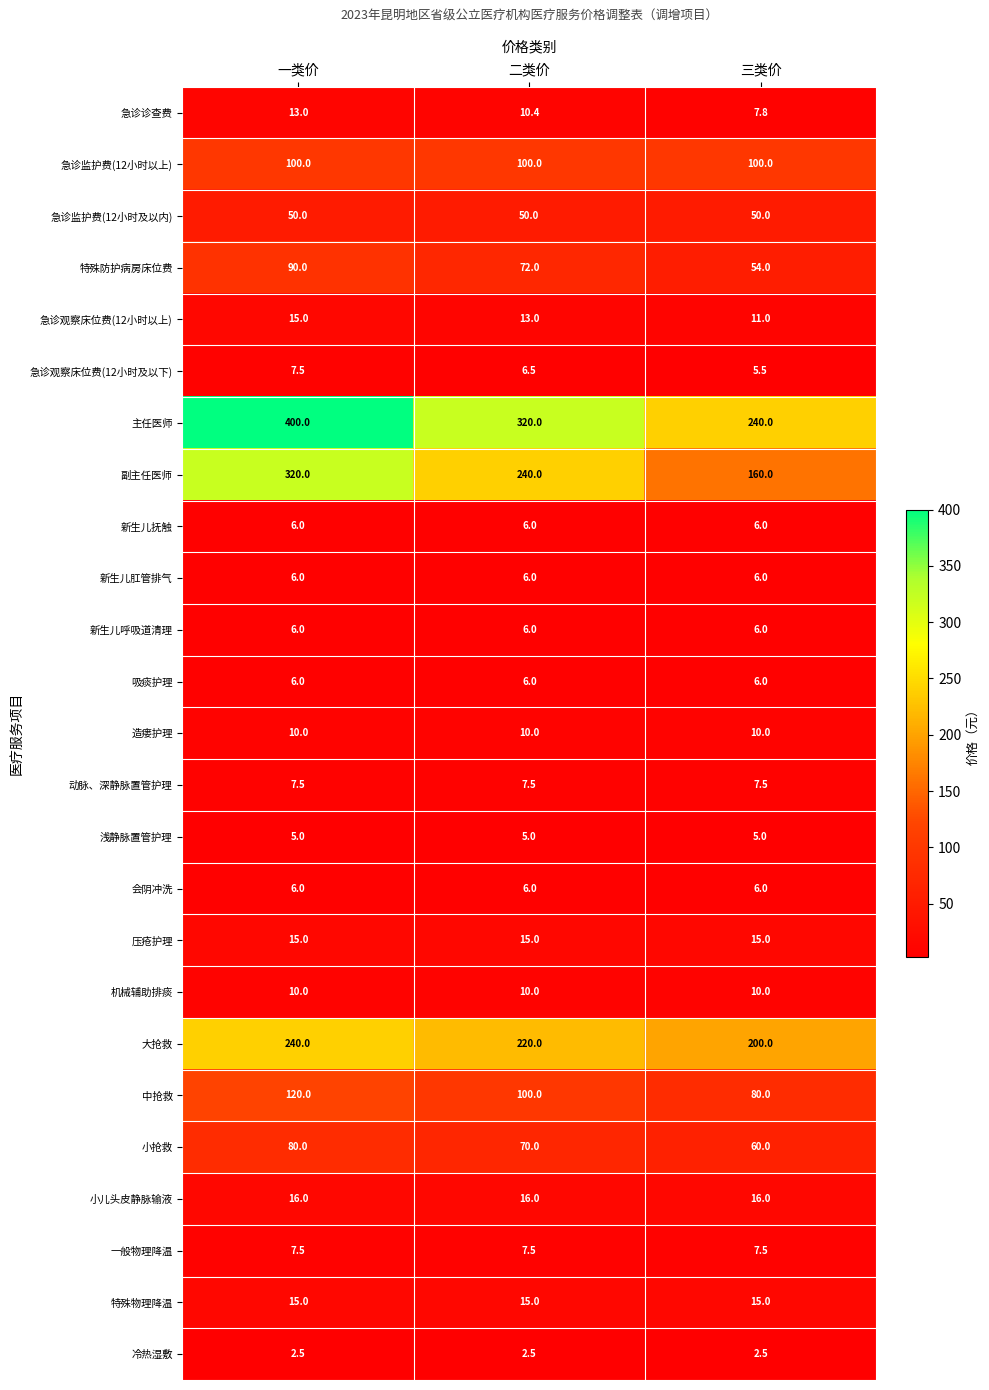

True or false: 会阴冲洗 has a value of 6.0 at 二类价.

True